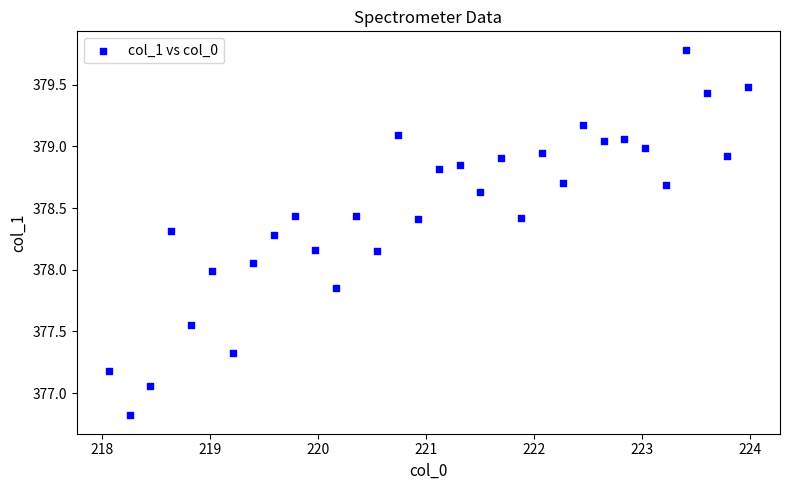

What is the range of X values (max minus min)?

5.9